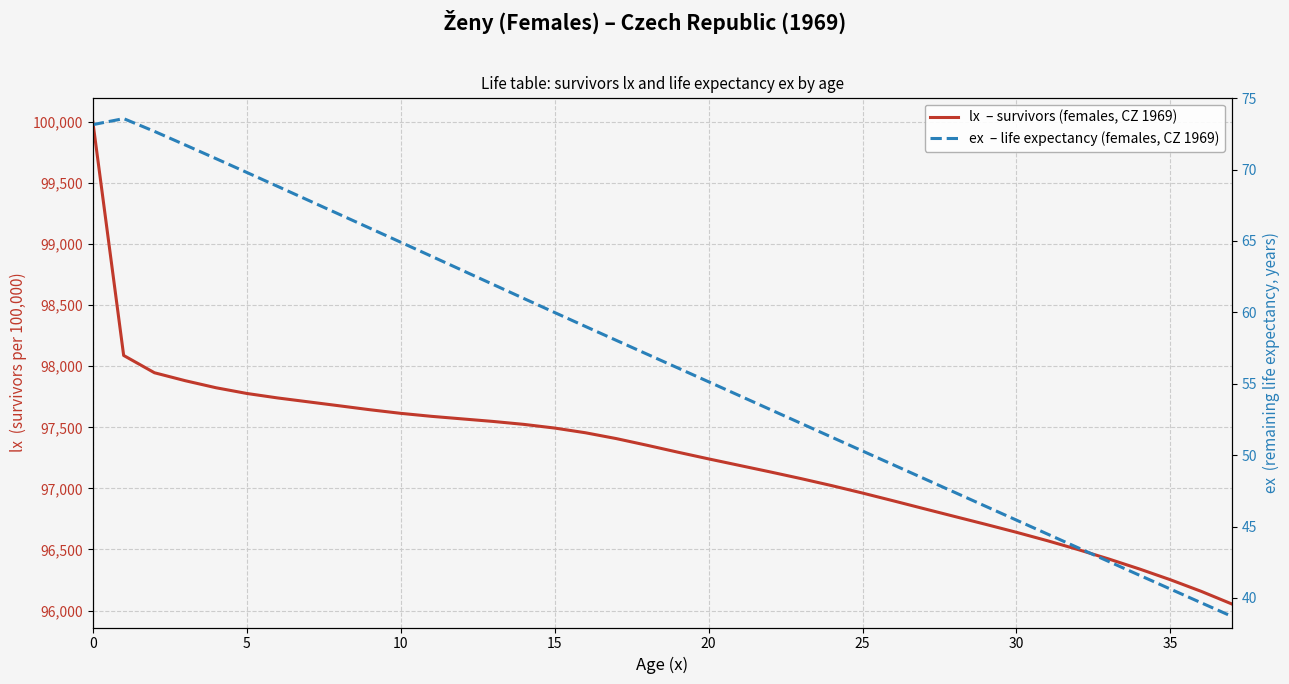

The value of ex  – life expectancy (females, CZ 1969) at 21 is 54.2. True or false?

True